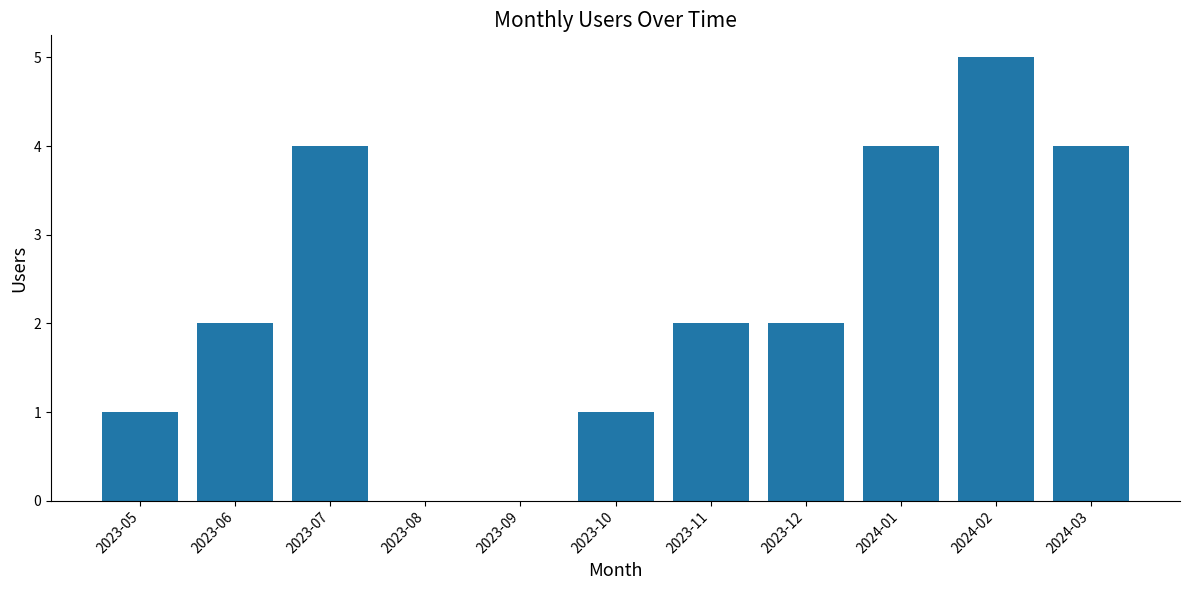

Count the values in the range 1 to 4.

8